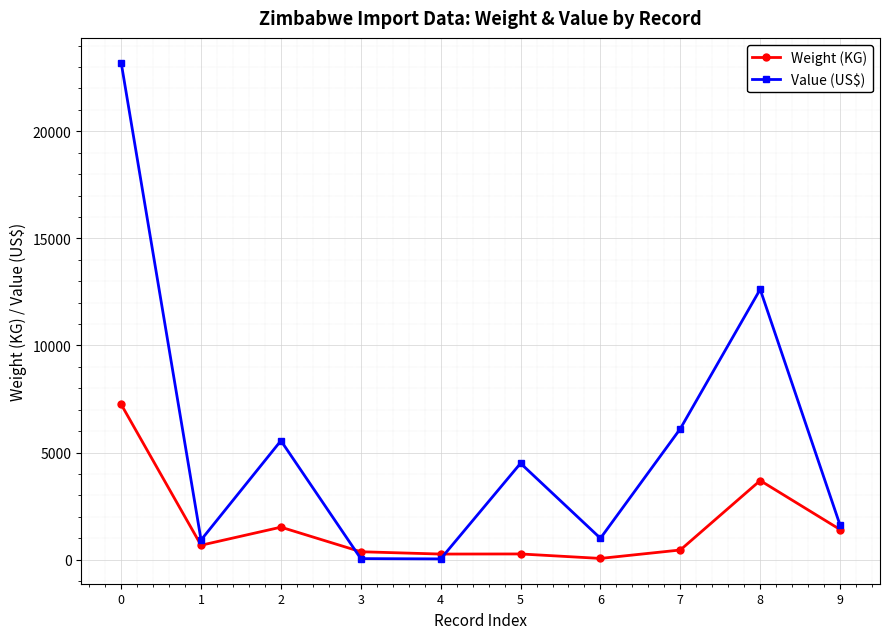

Between 4 and 7, which series saw the biggest shift?

Value (US$)